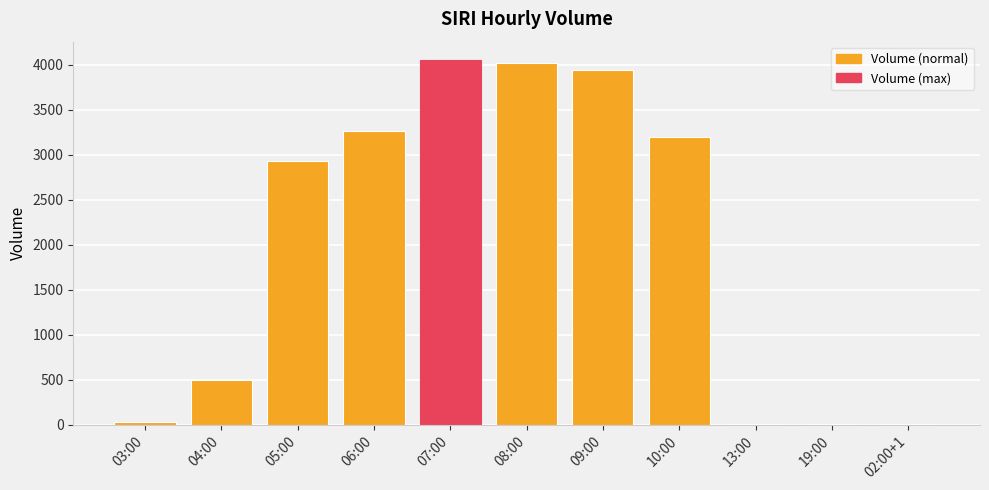

Is it true that the value at 02:00+1 is 9?

True